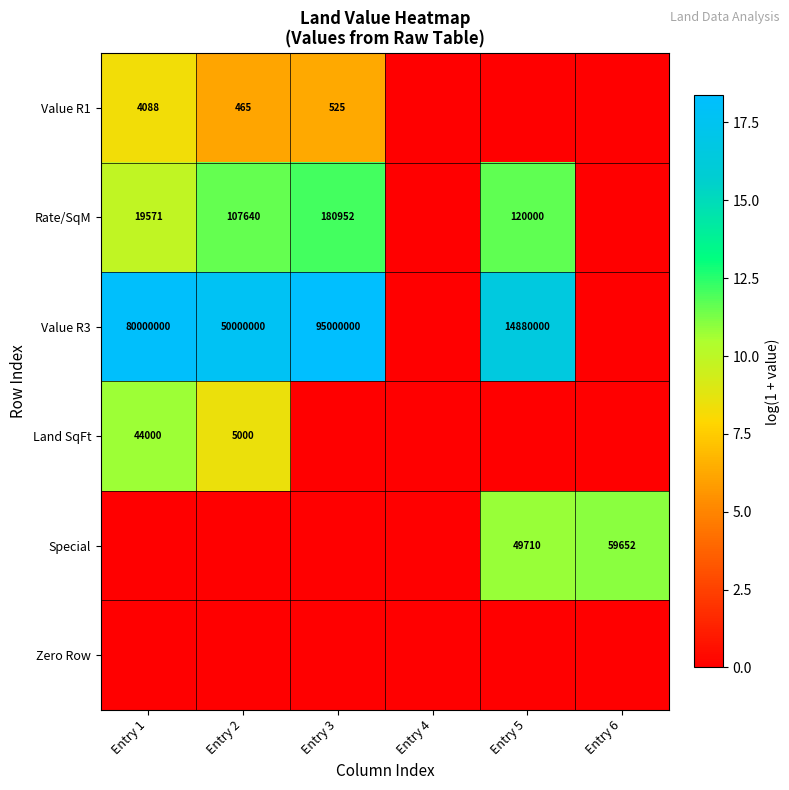

The value of Rate/SqM at Entry 1 is 26105. True or false?

False